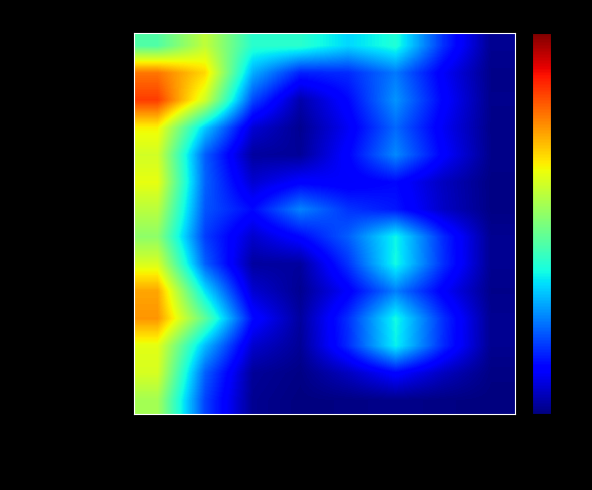

List the series in order of their peak value, highest first.

EQPD, Connect Tutors, Math Motivators, Littera, eTutorWorld Corporation, Intervene K-12, Tutor Me, Knack, Tutor.com, HeyTutor, Center for, iTutor.com, Varsity Tutors, Ivy Tutors